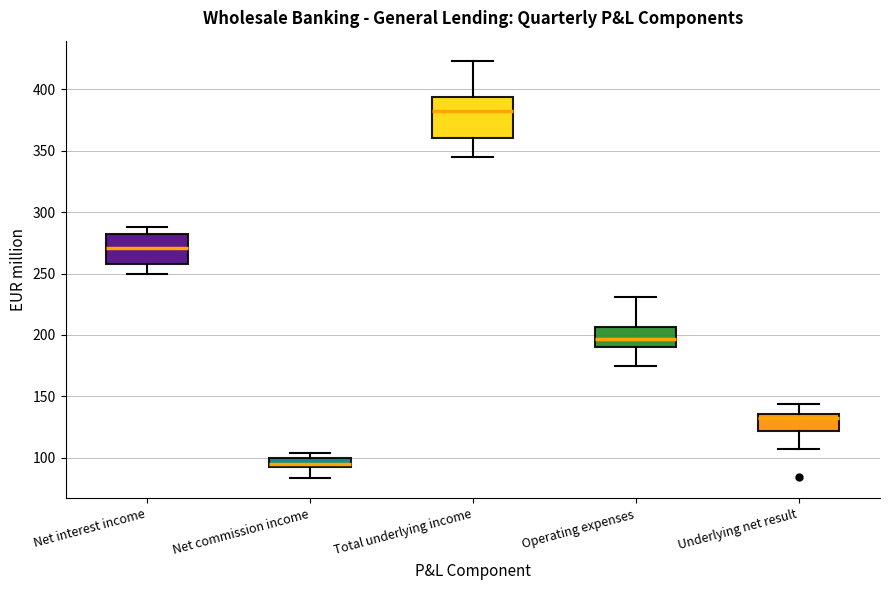

Which box has the lowest median line?

Net commission income